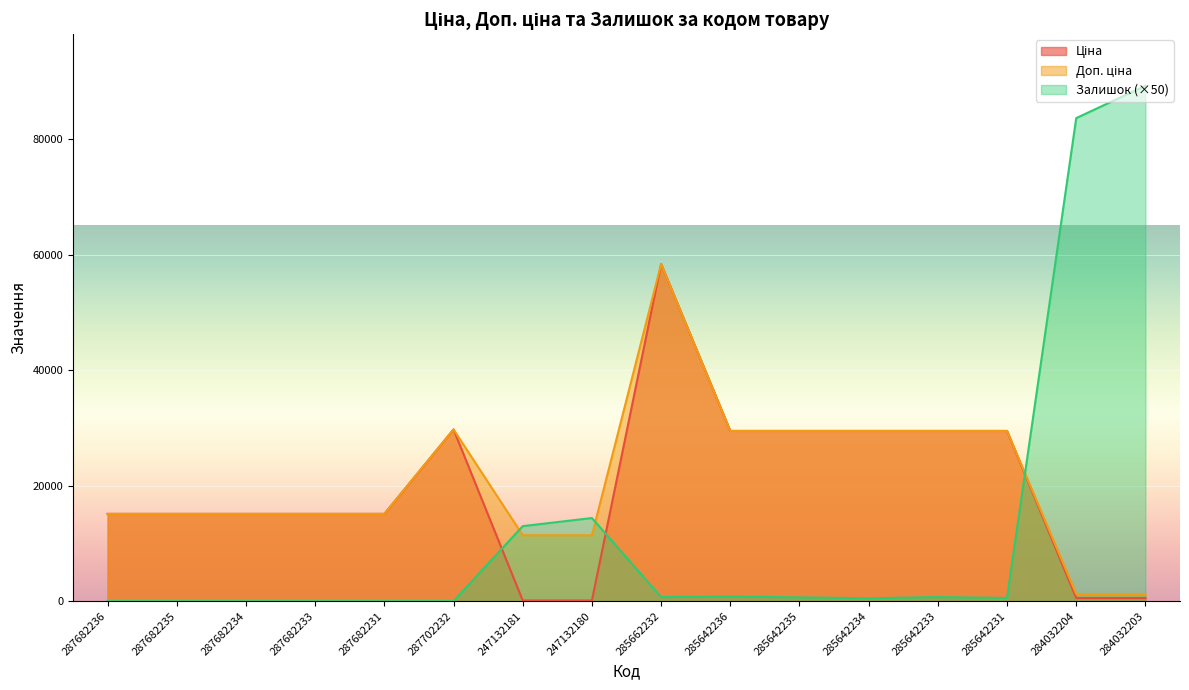

Which series has the largest total across all categories?

Доп. ціна